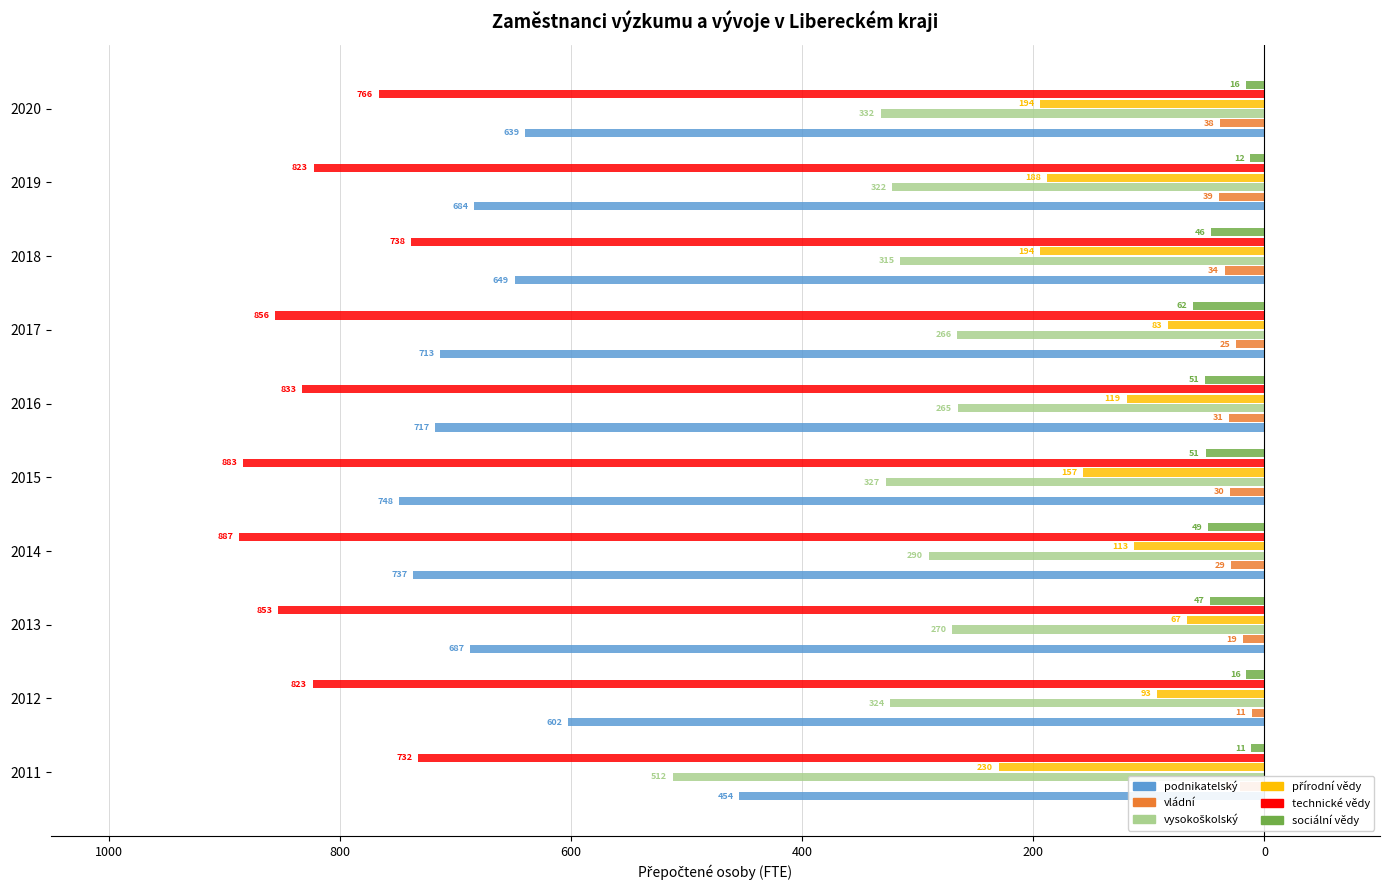

Reading right to left, what are all the values shown in this chart?

podnikatelský: -639.4	-683.6	-648.7	-713.0	-717.3	-748.3	-736.6	-686.8	-602.3	-454.4
vládní: -38.4	-38.9	-34.4	-24.8	-30.7	-29.6	-28.6	-18.7	-10.9	-21.0
vysokoškolský: -331.6	-321.9	-314.9	-265.8	-265.4	-327.4	-290.2	-270.1	-323.6	-512.0
přírodní vědy: -194.1	-188.3	-193.8	-83.3	-119.2	-157.0	-112.5	-66.8	-92.6	-229.8
technické vědy: -766.2	-822.6	-738.5	-855.7	-832.6	-883.3	-886.9	-853.1	-823.5	-732.0
sociální vědy: -16.2	-12.1	-46.4	-62.1	-51.3	-50.8	-48.8	-47.0	-15.7	-11.2